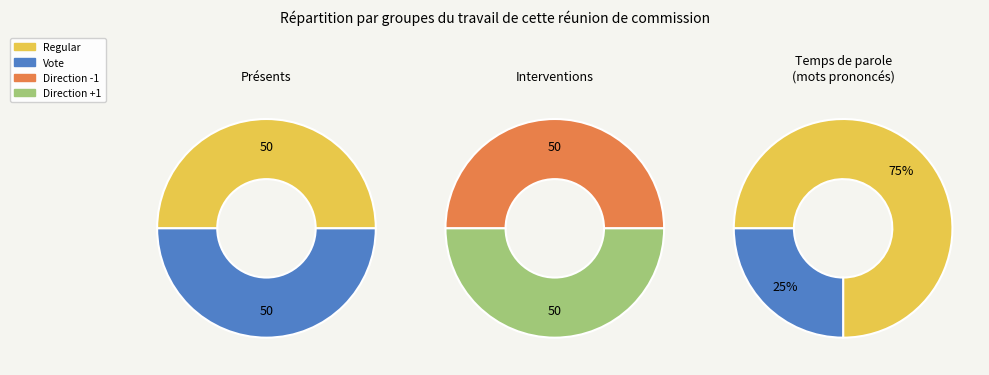

Count the number of slices in the pie.

4